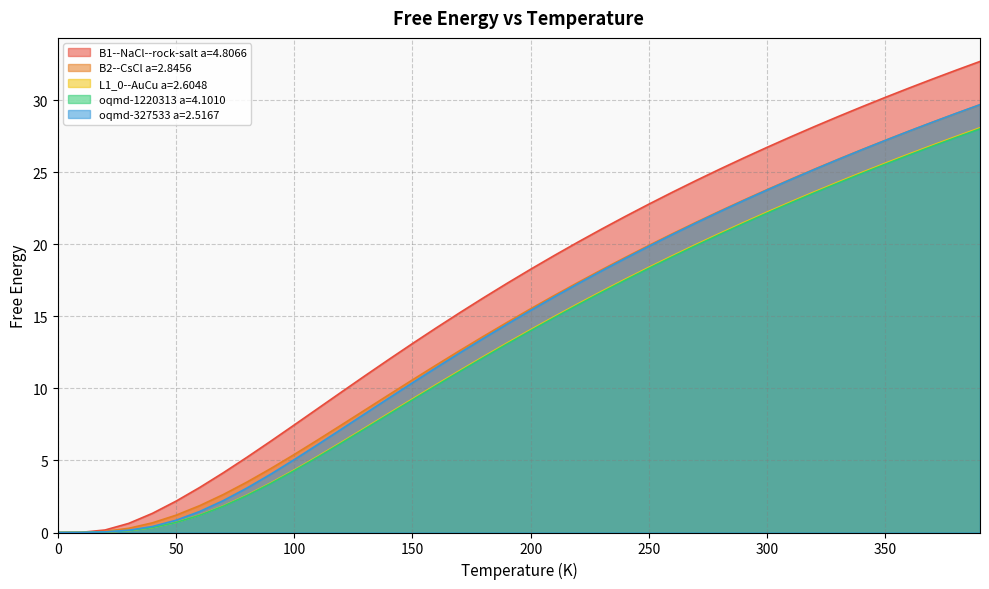

What position from the right is 20.0?

38